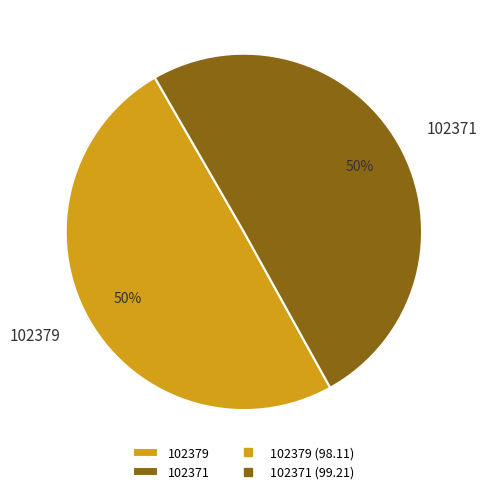

The 102371 slice represents 99% of the pie. True or false?

False